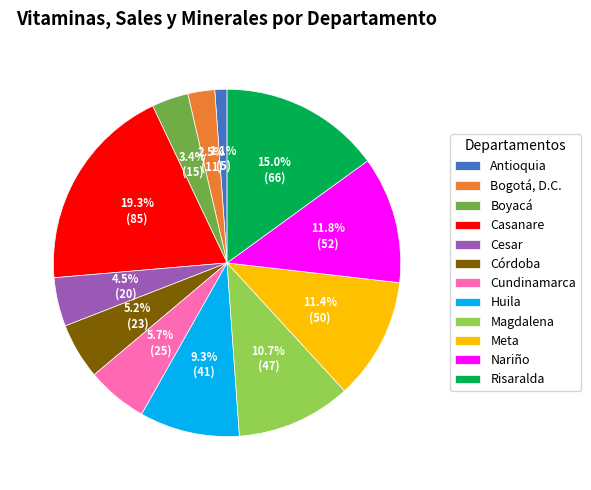

Is there any slice that represents more than half of the pie?

No